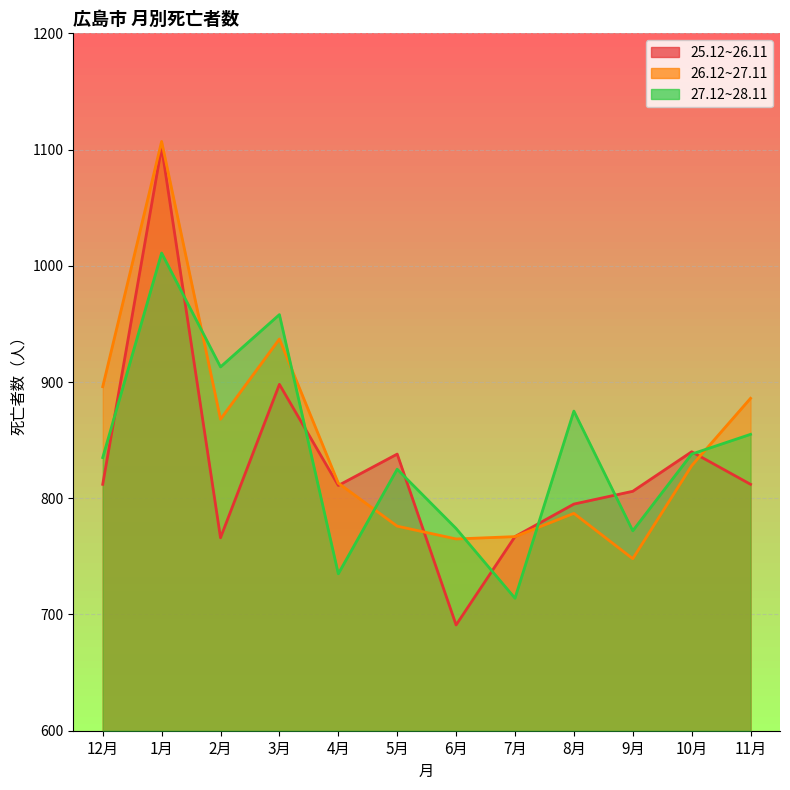

Reading left to right, what are all the values shown in this chart?

25.12~26.11: 812	1102	766	898	811	838	691	767	795	806	840	812
26.12~27.11: 896	1107	868	937	813	776	765	767	787	748	828	886
27.12~28.11: 835	1011	913	958	735	825	774	714	875	772	838	855